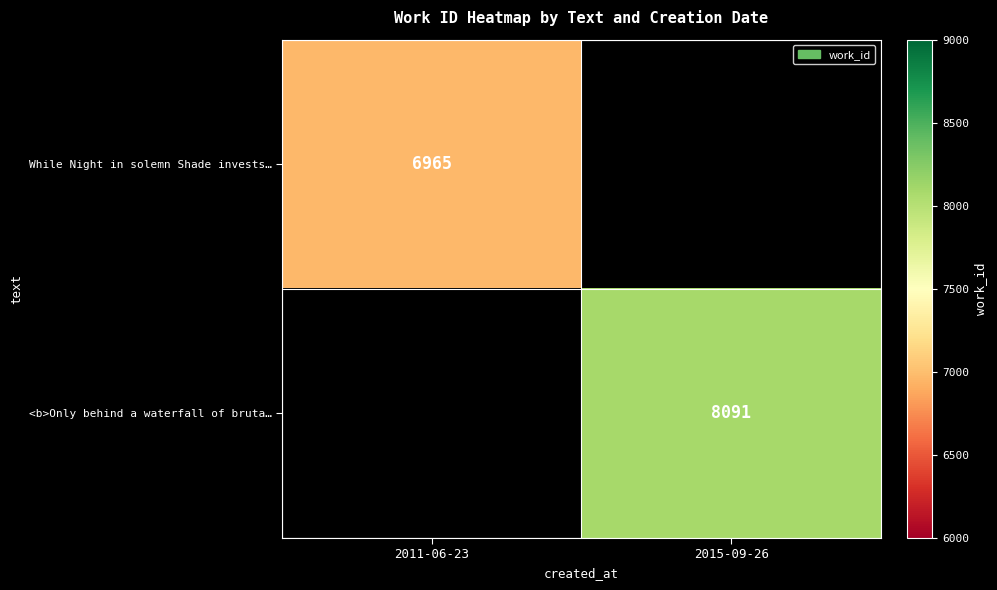

Is it true that <b>Only behind a waterfall of bruta… equals 8091 at 2015-09-26?

True